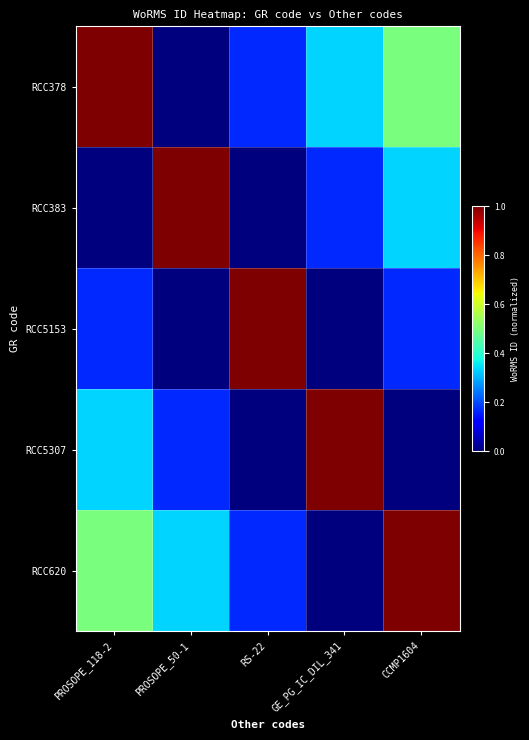

Which category has the highest value across all series?

PROSOPE_118-2